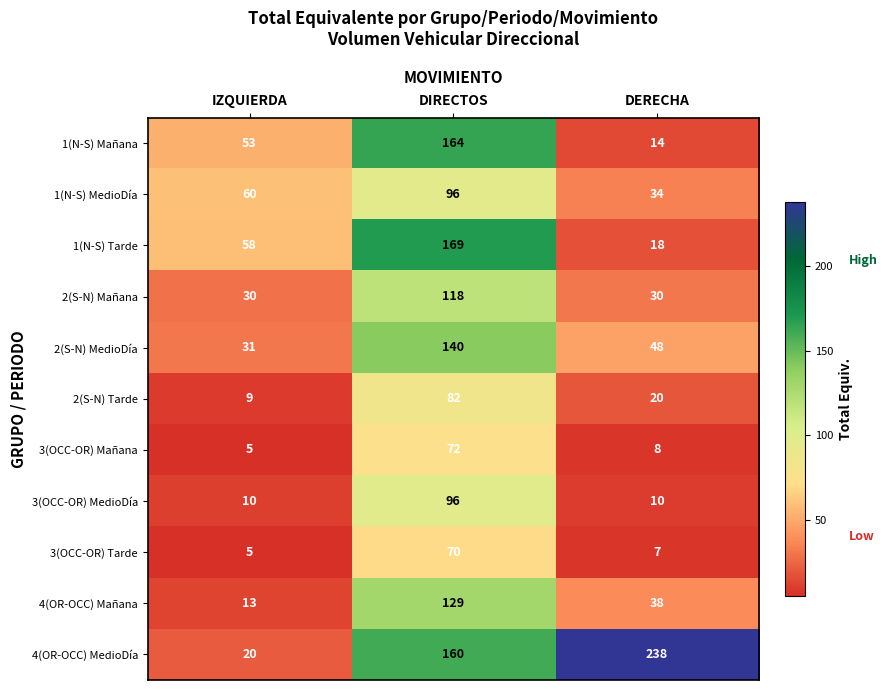

What is the maximum value shown in the chart?

238